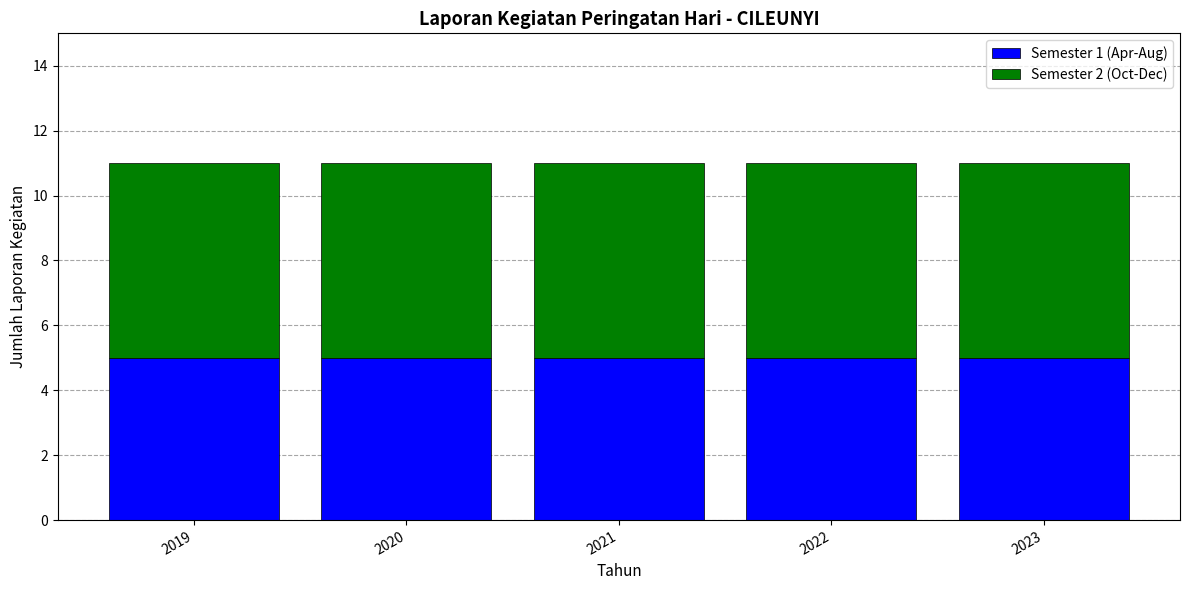

What is the total value across all series at 2020?

11